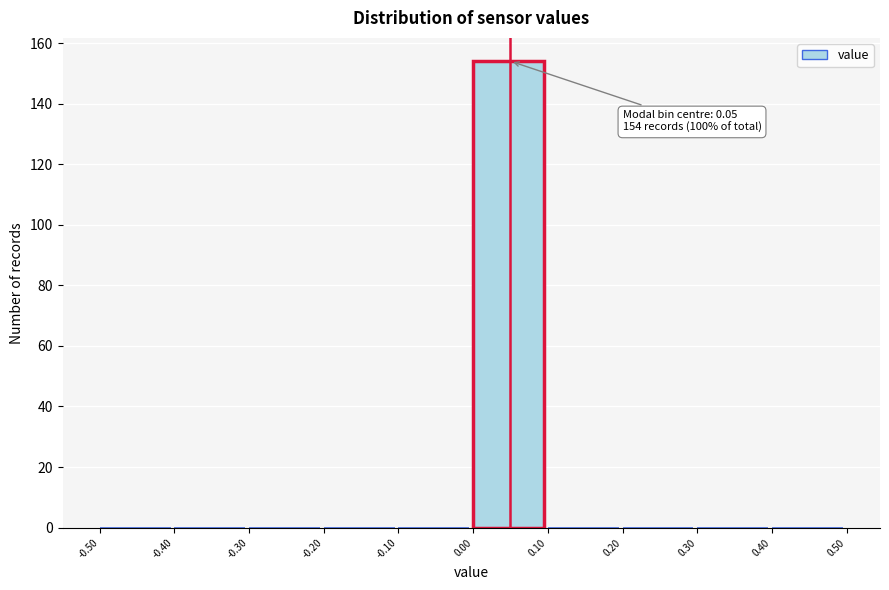

Which range on the x-axis has the tallest bar?

0.00 to 0.10